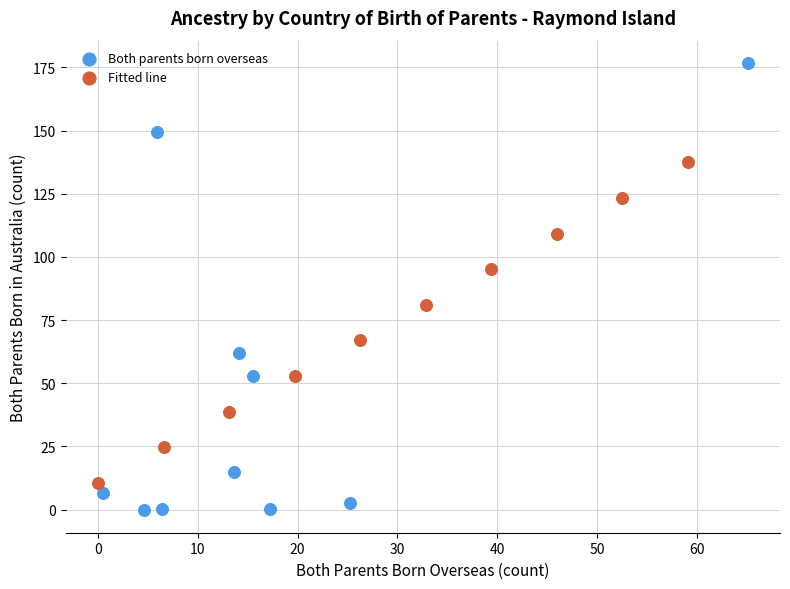

Which series has the largest Y range (max minus min)?

Both parents born overseas